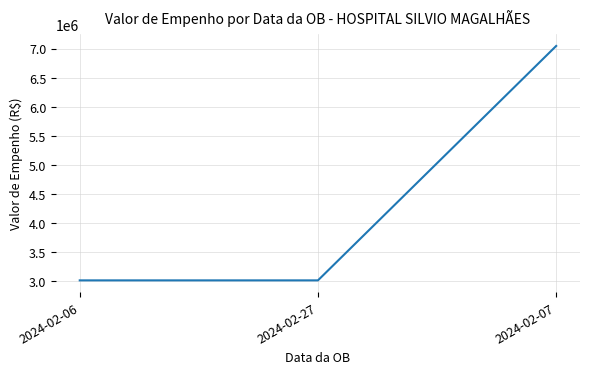

How many distinct data groups are displayed?

1